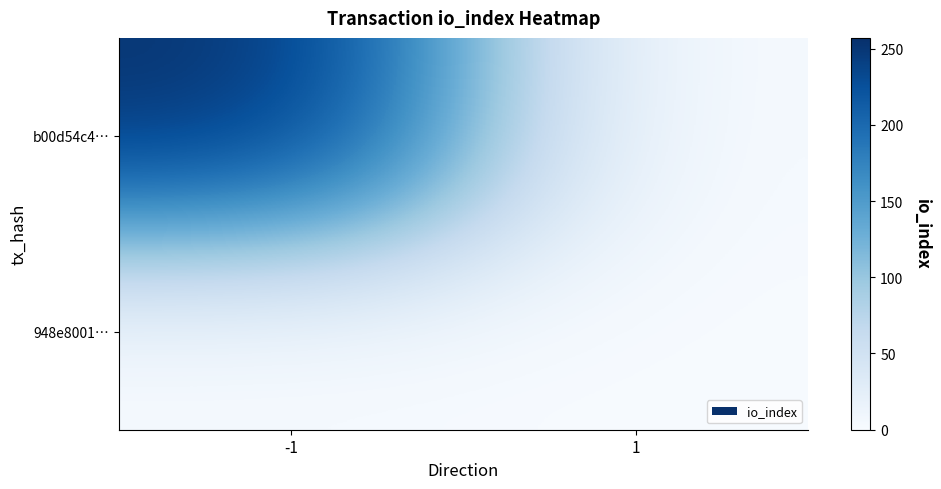

At which category is the sum across all series the highest?

-1